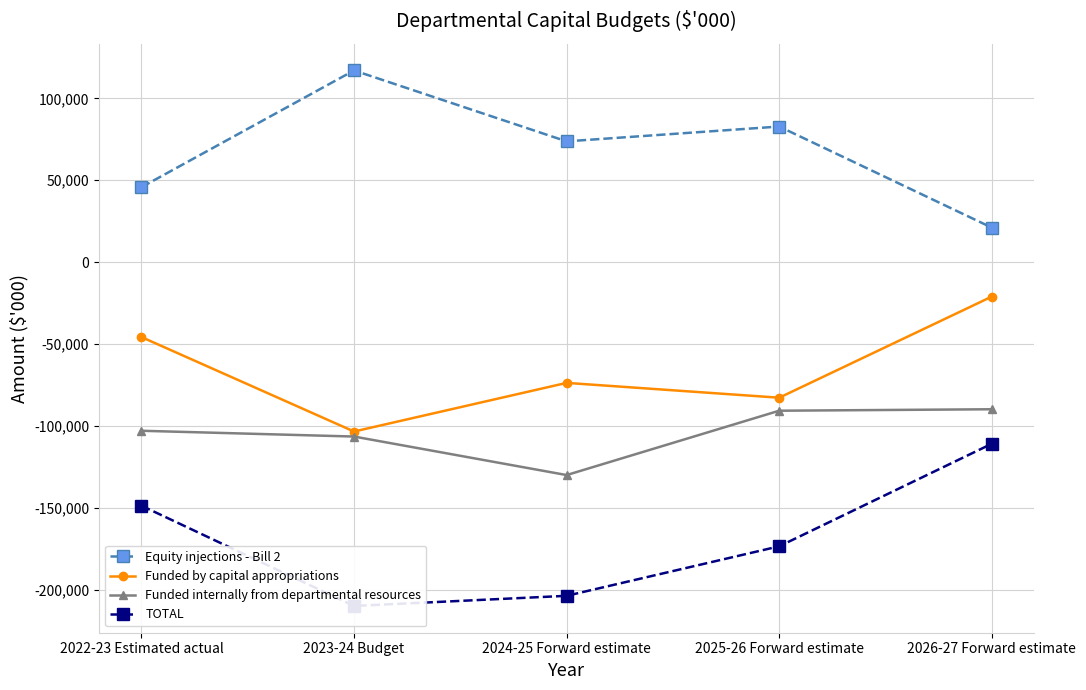

What is the minimum value for Funded internally from departmental resources?

-129994